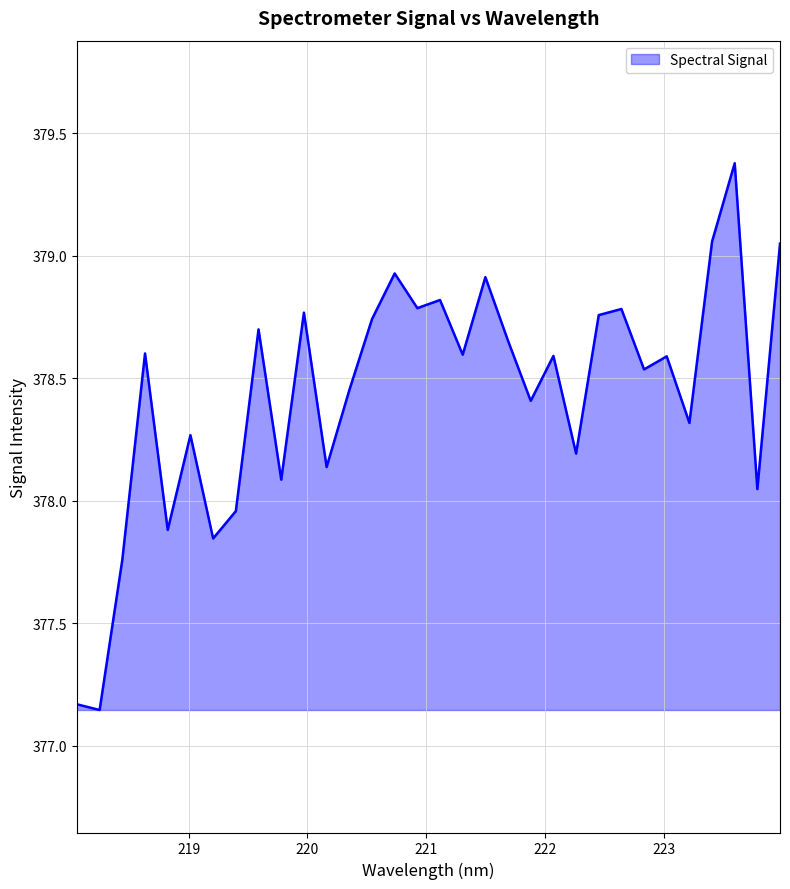

What is the difference between the maximum and minimum values?

2.2